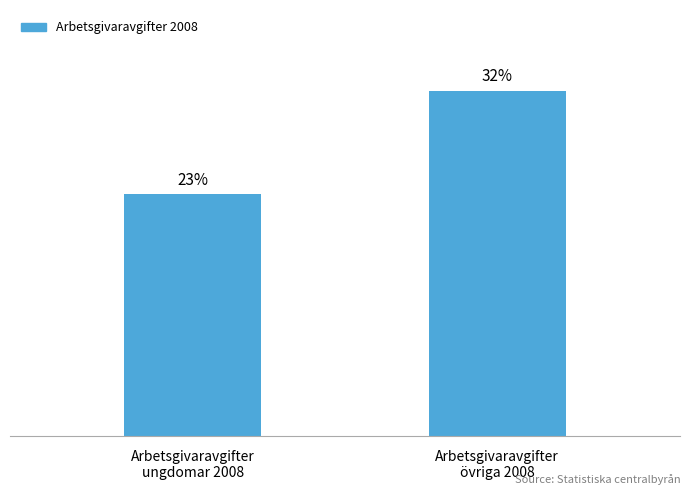

What is the label of the 1st bar from the right?

Arbetsgivaravgifter
övriga 2008